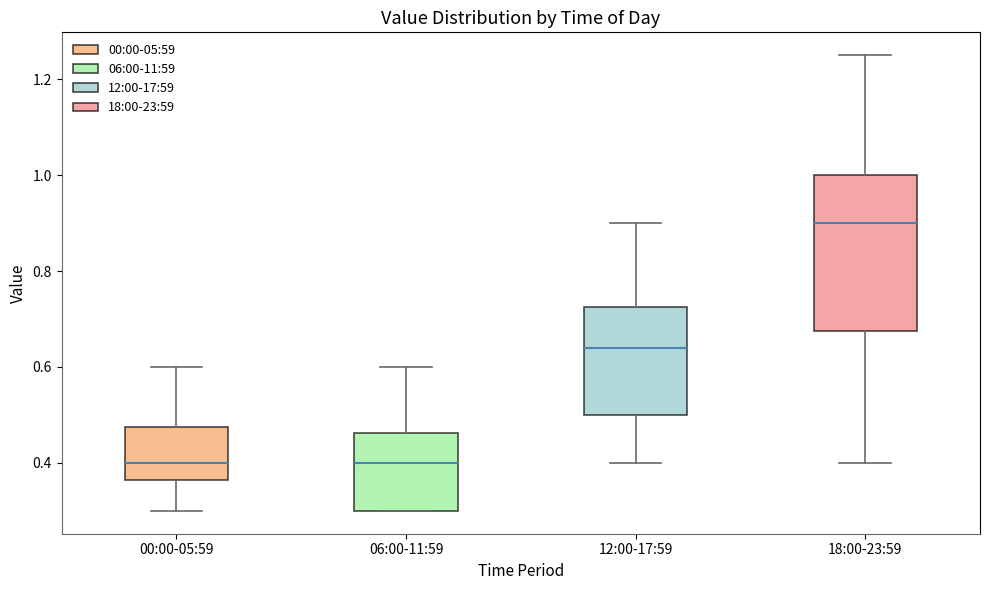

Reading left to right, read every box against the y-axis: the position of its median line, the range the box covers, and the ends of its whiskers. The values are not printed on the chart, so give them approximately, as read against the axis.

00:00-05:59: median 0.40, box 0.36 to 0.48, whiskers 0.30 to 0.60
06:00-11:59: median 0.40, box 0.30 to 0.46, whiskers 0.30 to 0.60
12:00-17:59: median 0.64, box 0.50 to 0.72, whiskers 0.40 to 0.90
18:00-23:59: median 0.90, box 0.68 to 1.00, whiskers 0.40 to 1.26